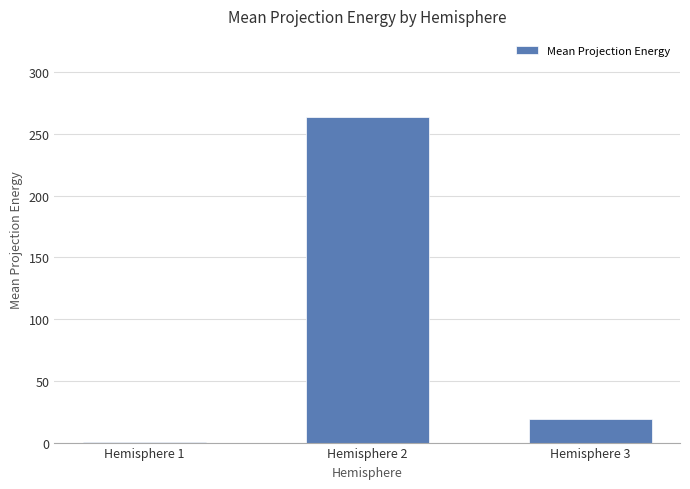

Which category has the highest value across all series?

Hemisphere 2